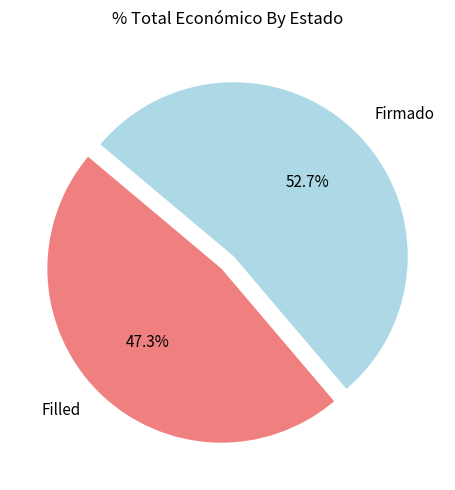

To the nearest percent, what percentage of the pie is Firmado?

53%